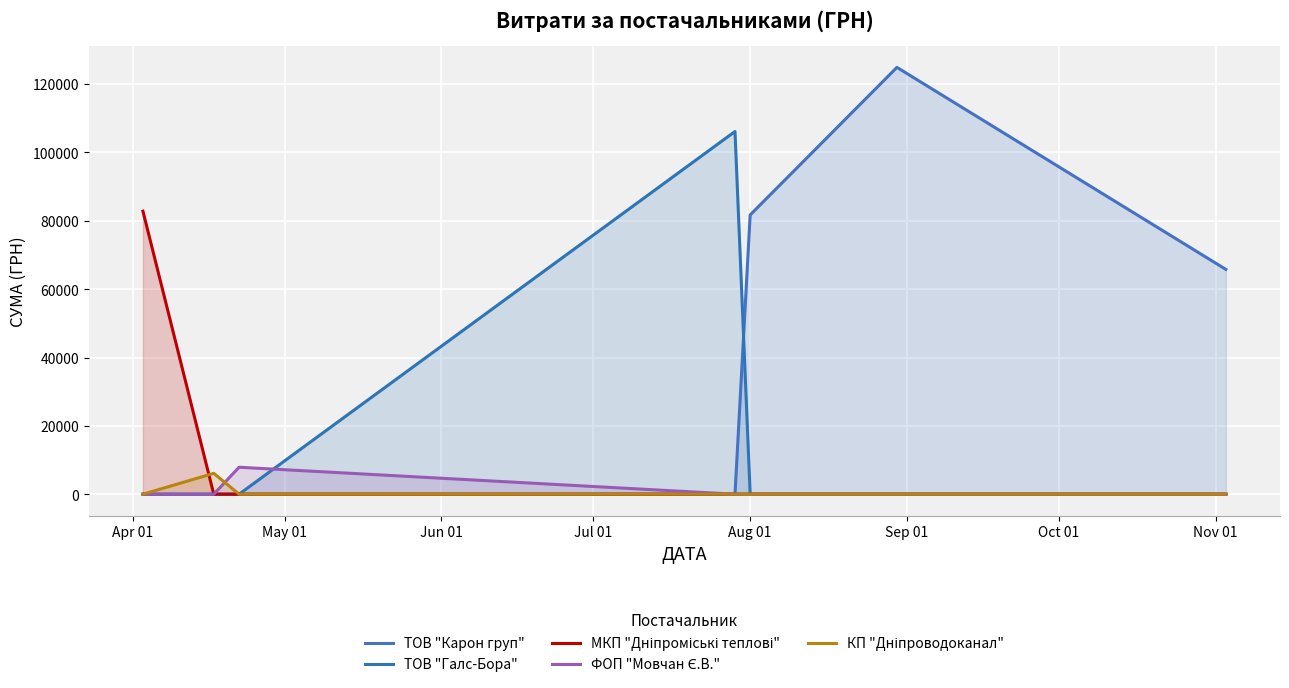

At which category is the sum across all series the highest?

Sep 01